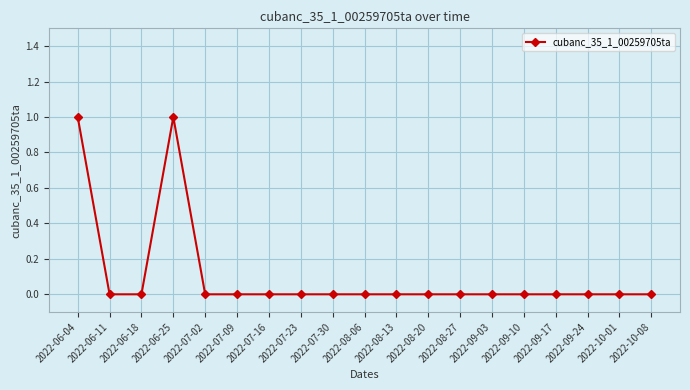

What position from the left is 2022-08-20?

12